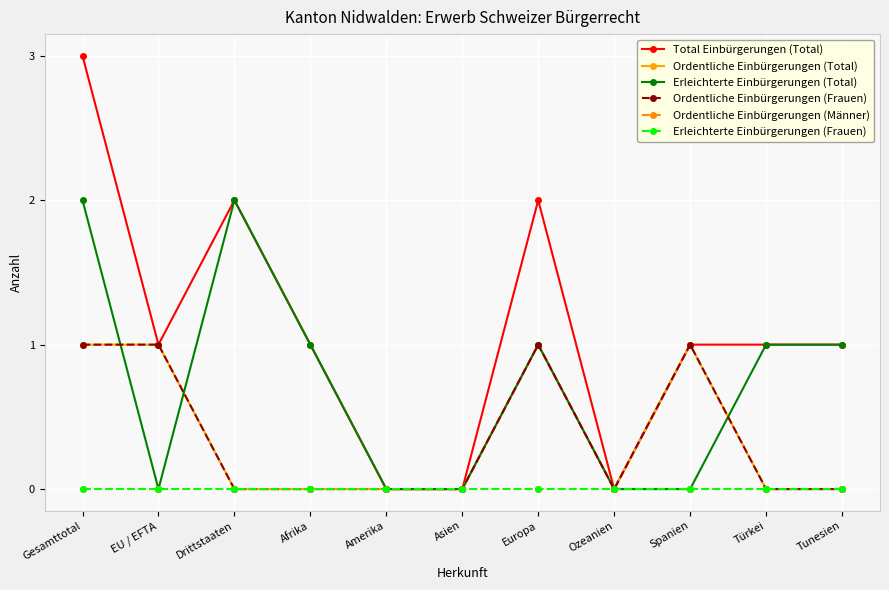

Reading left to right, transcribe all the data shown in this chart.

Total Einbürgerungen (Total): 3	1	2	1	0	0	2	0	1	1	1
Ordentliche Einbürgerungen (Total): 1	1	0	0	0	0	1	0	1	0	0
Erleichterte Einbürgerungen (Total): 2	0	2	1	0	0	1	0	0	1	1
Ordentliche Einbürgerungen (Frauen): 1	1	0	0	0	0	1	0	1	0	0
Ordentliche Einbürgerungen (Männer): 0	0	0	0	0	0	0	0	0	0	0
Erleichterte Einbürgerungen (Frauen): 0	0	0	0	0	0	0	0	0	0	0